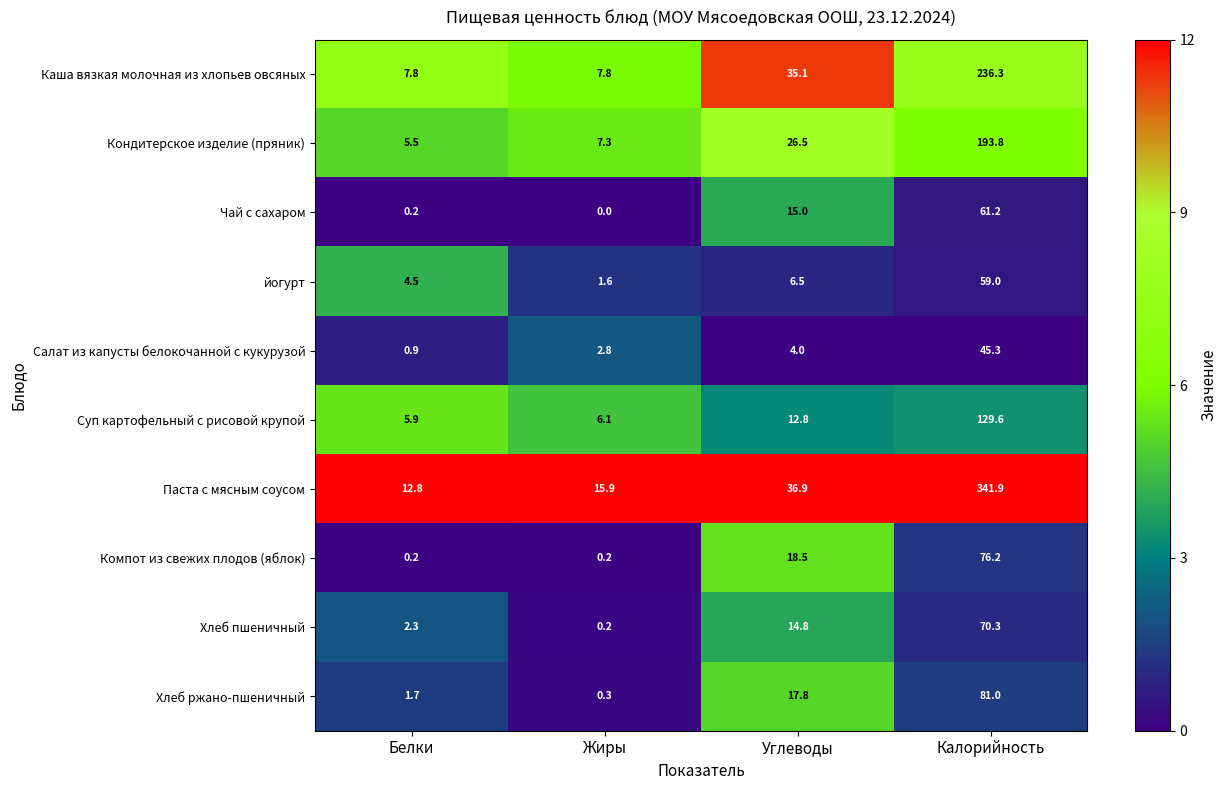

What is the difference between the maximum and minimum values in the Компот из свежих плодов (яблок) series?

76.0